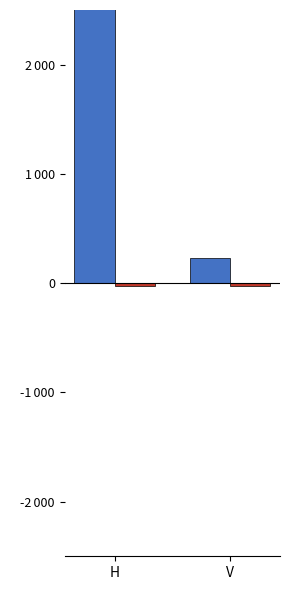

What is the value of the Výška nad mořem bar at the 1st from the left?

7499.9